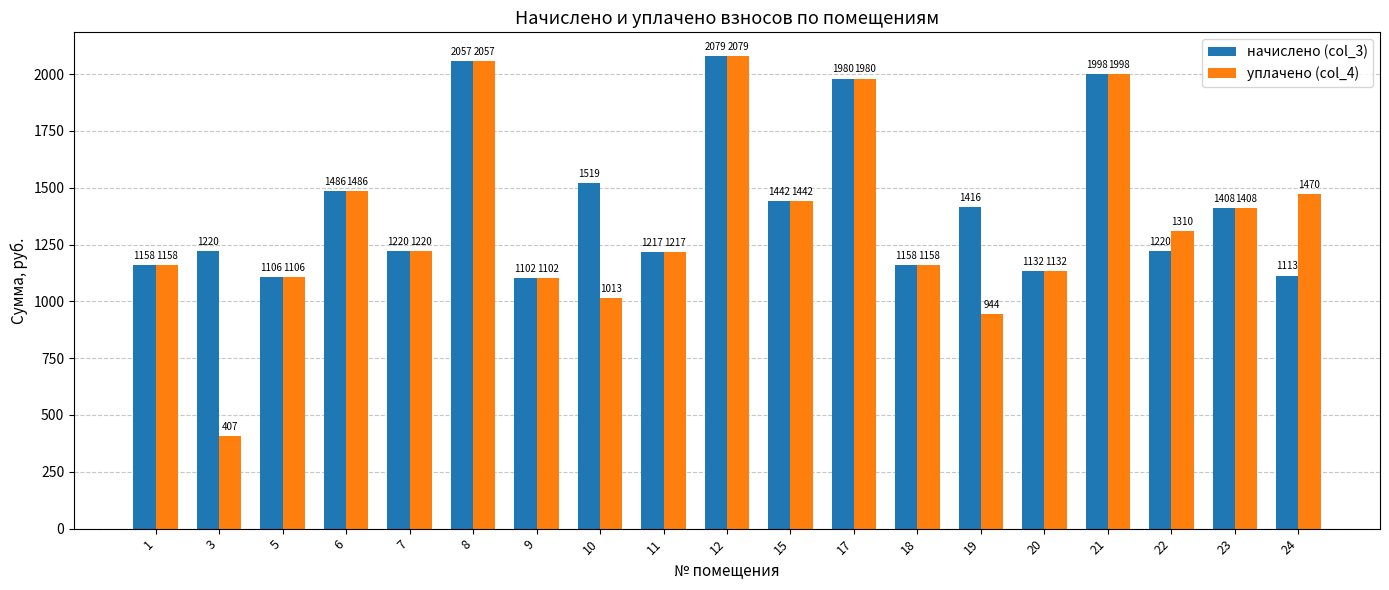

How many bars are there in each group?

2